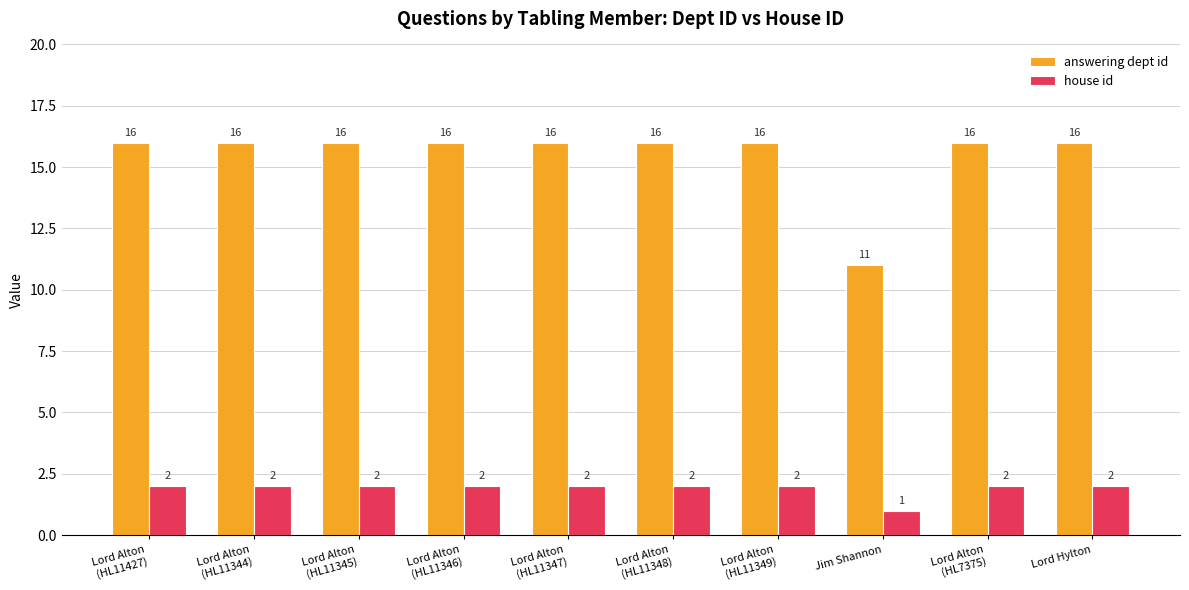

What is the difference between the highest and lowest values at Lord Alton
(HL11344)?

14